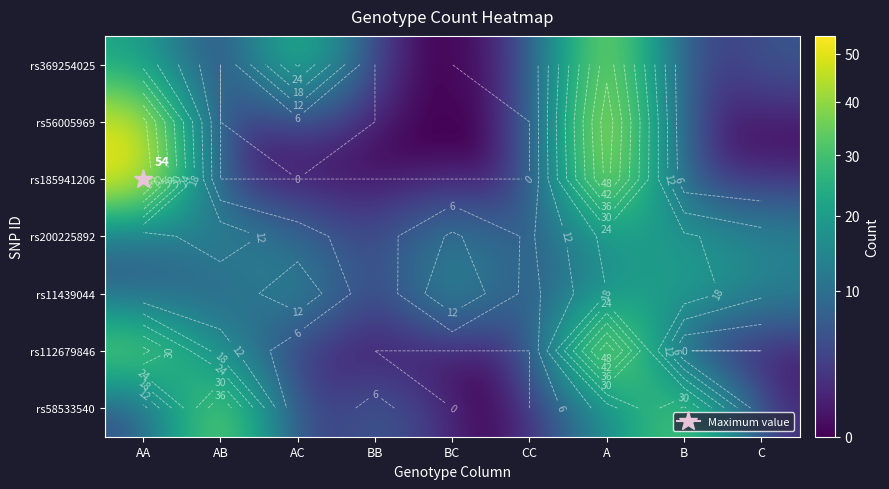

How many values in the rs58533540 series exceed 4?

4